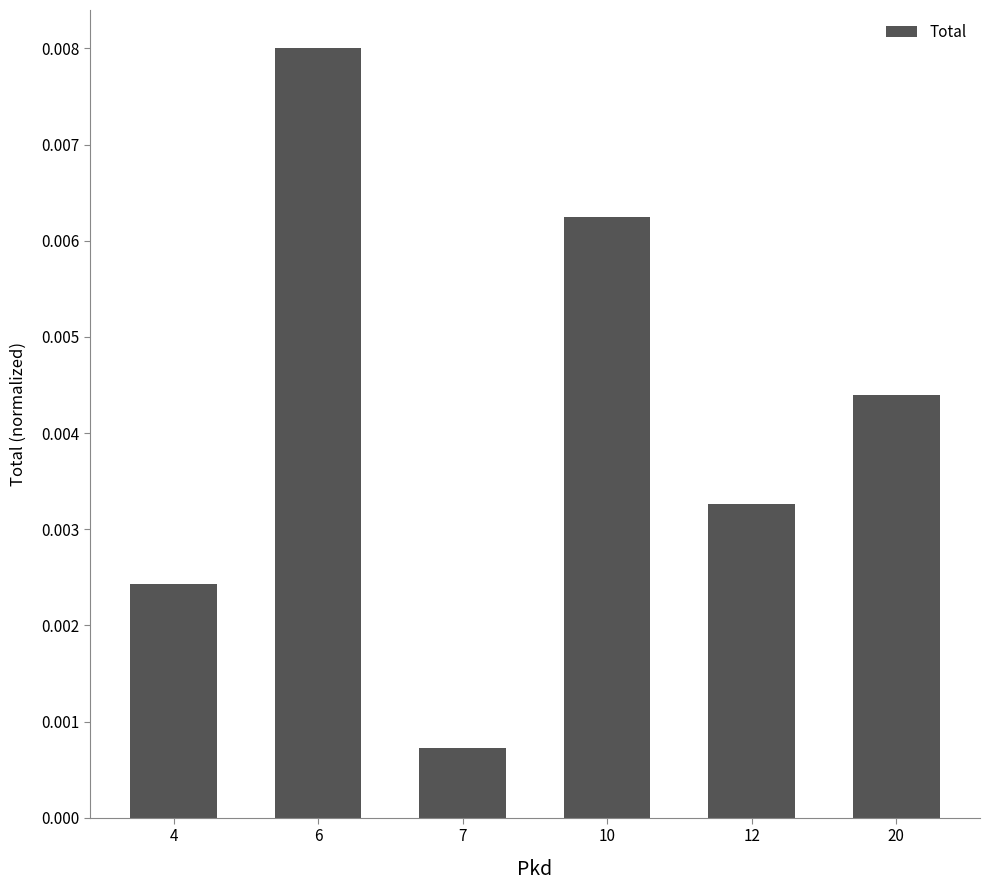

Which category has the highest value across all series?

6